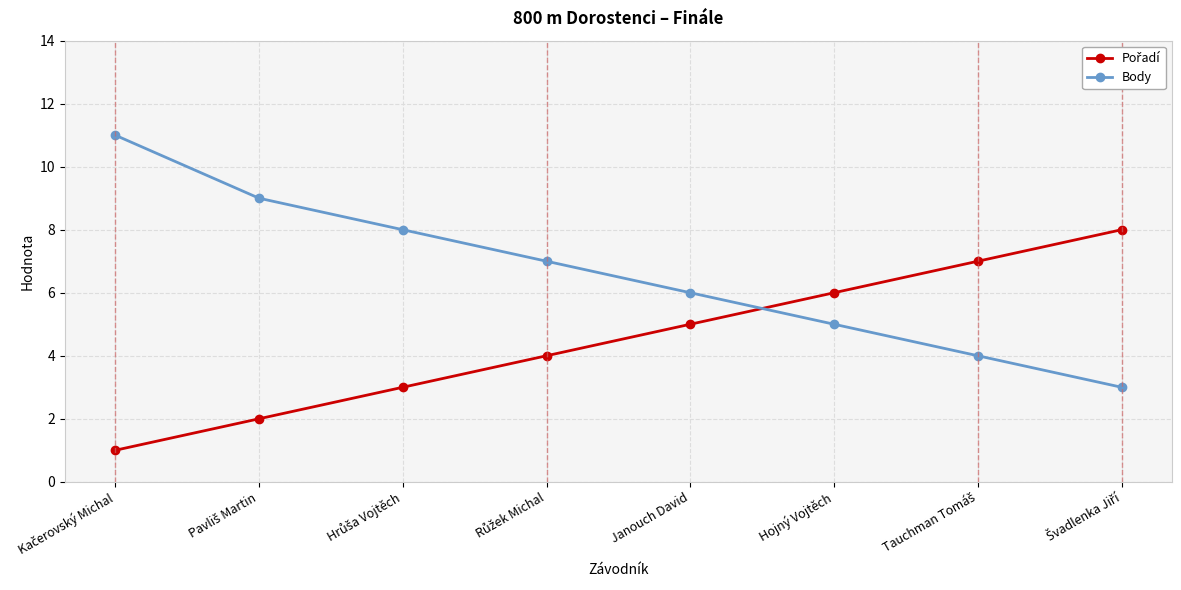

The value of Body at Hojný Vojtěch is 3. True or false?

False